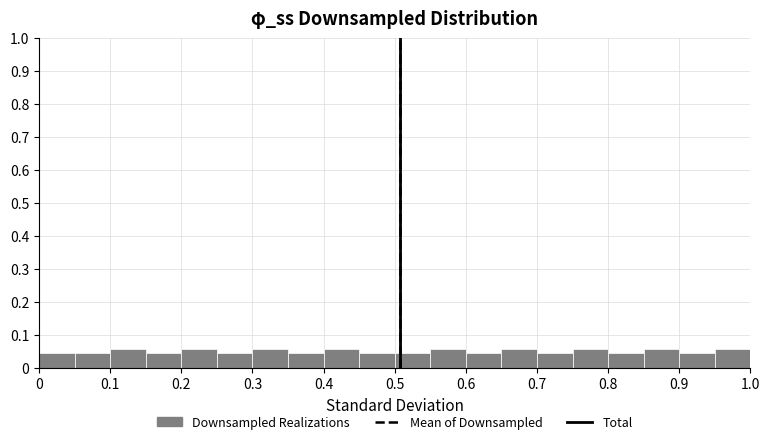

Reading left to right, list every bar in this chart as the range it spans on the x-axis followed by its height. The values are not printed on the chart, so give them approximately, as read against the axis.

0.00 to 0.05: 0.04
0.05 to 0.10: 0.04
0.10 to 0.15: 0.06
0.15 to 0.20: 0.04
0.20 to 0.25: 0.06
0.25 to 0.30: 0.04
0.30 to 0.35: 0.06
0.35 to 0.40: 0.04
0.40 to 0.45: 0.06
0.45 to 0.50: 0.04
0.50 to 0.55: 0.04
0.55 to 0.60: 0.06
0.60 to 0.65: 0.04
0.65 to 0.70: 0.06
0.70 to 0.75: 0.04
0.75 to 0.80: 0.06
0.80 to 0.85: 0.04
0.85 to 0.90: 0.06
0.90 to 0.95: 0.04
0.95 to 1.00: 0.06